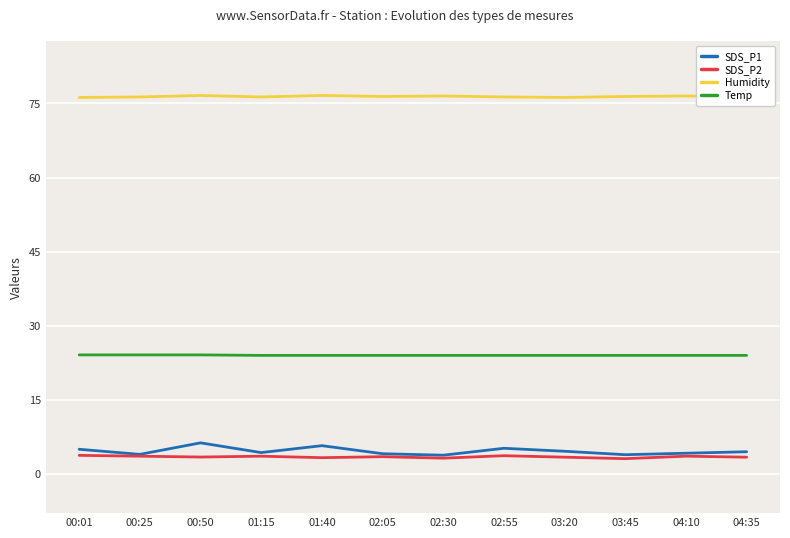

What is the approximate value of SDS_P1 at 02:30?

3.8